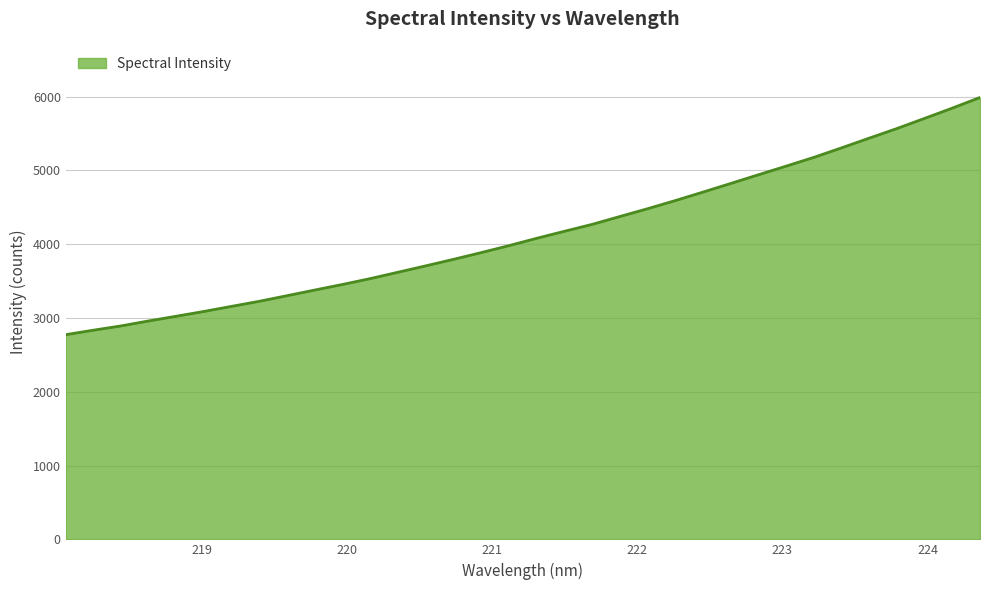

What is the smallest value displayed?

2773.3